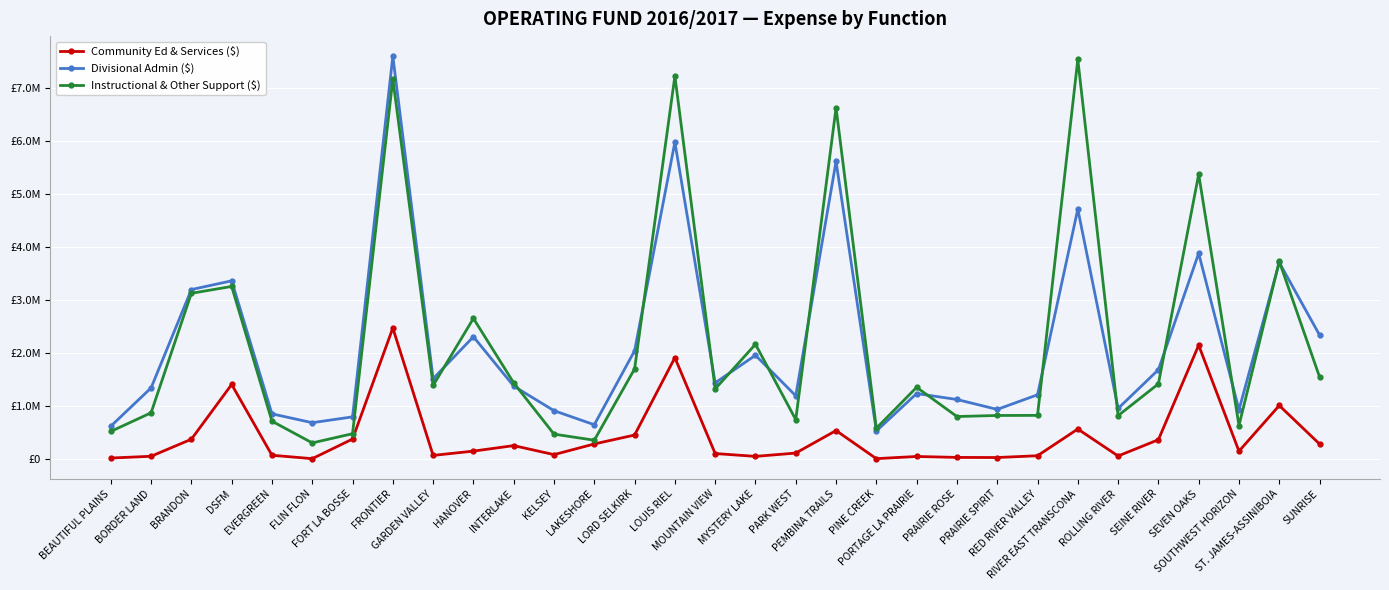

What are all the series names shown in the legend?

Community Ed & Services ($), Divisional Admin ($), Instructional & Other Support ($)